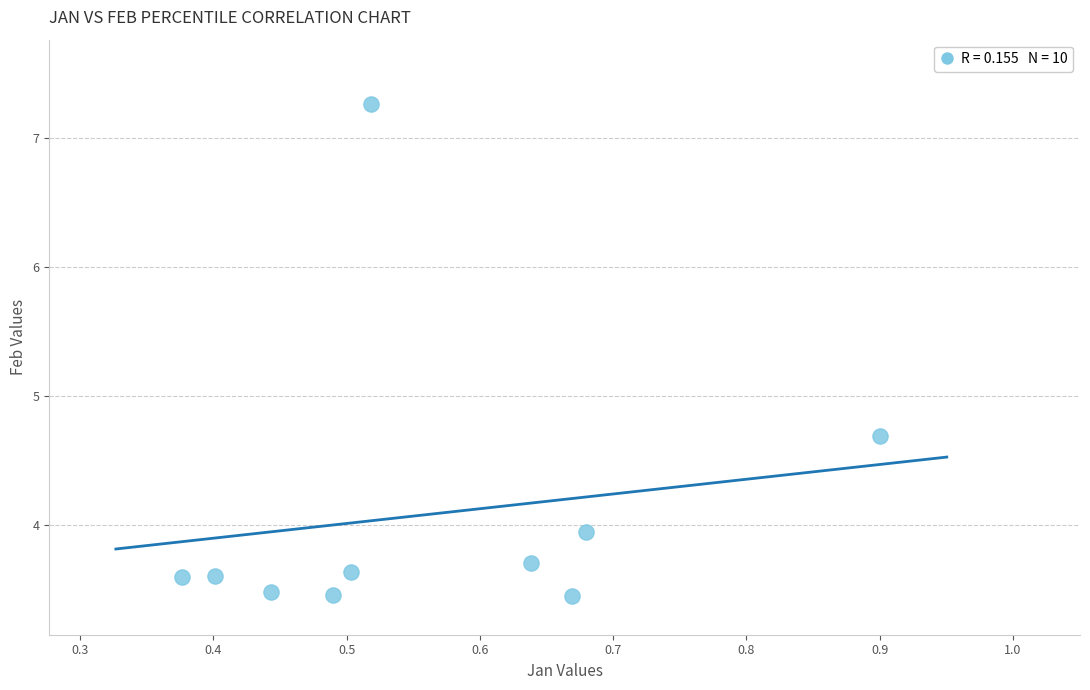

What is the range of X values (max minus min)?

0.5